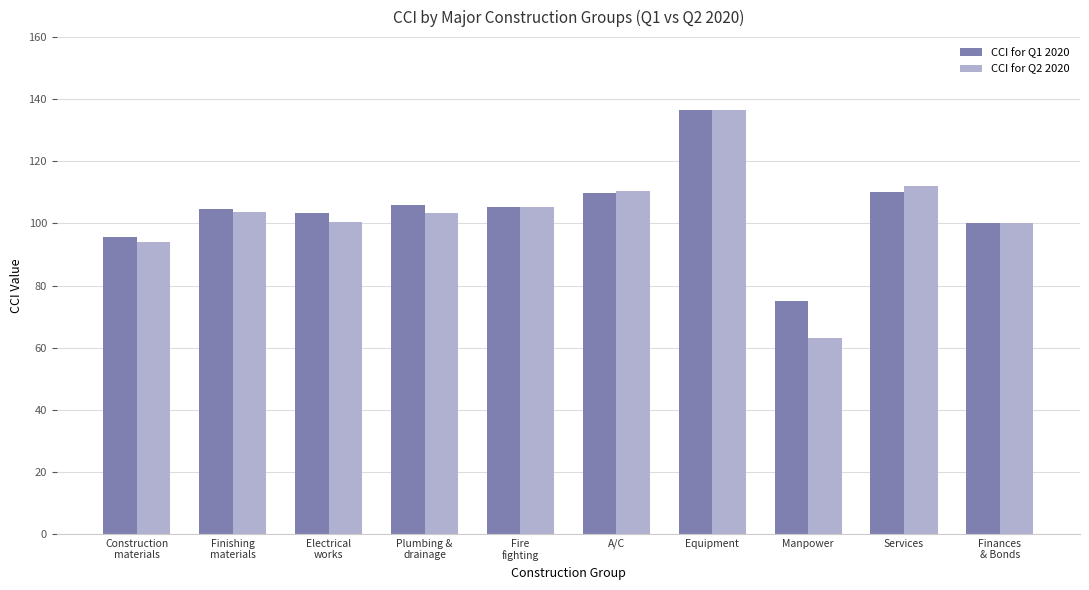

How many bars are there in each group?

2